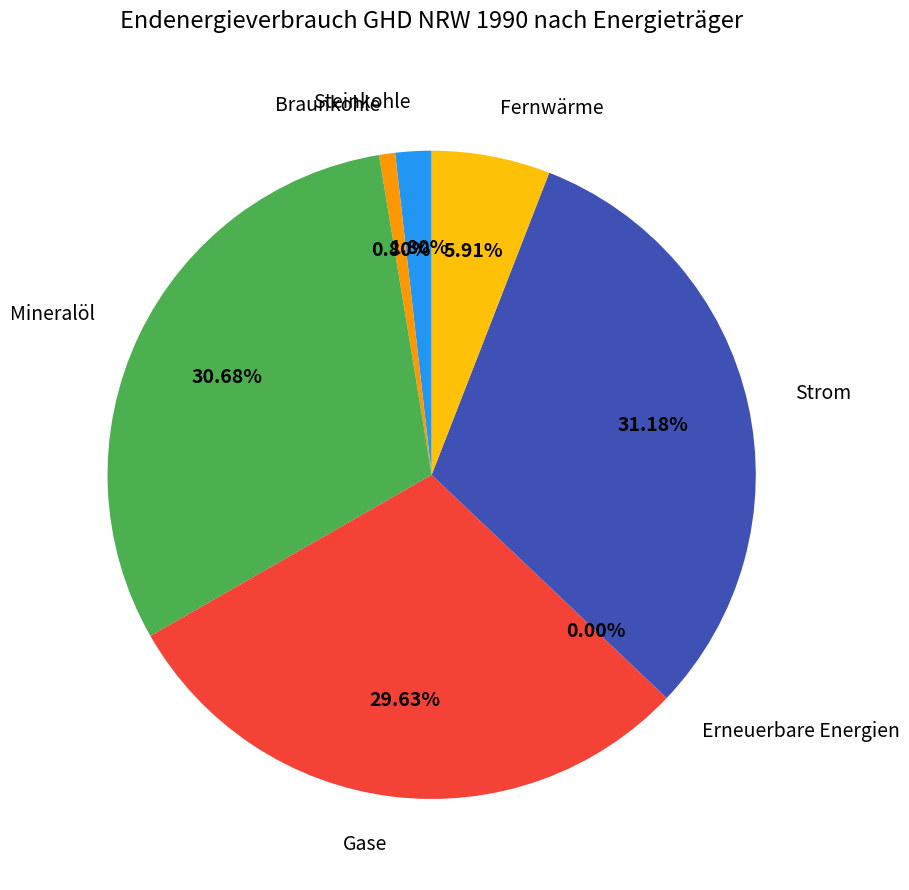

Between Fernwärme and Strom, which is larger?

Strom